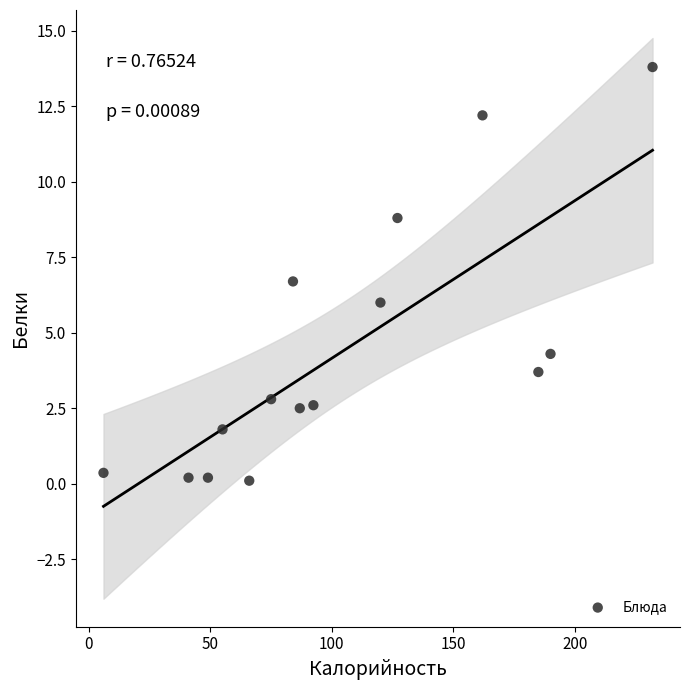

What is the range of X values (max minus min)?

226.0